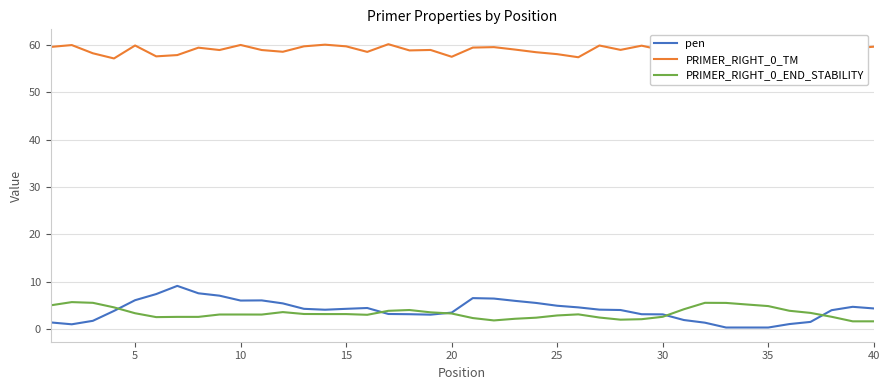

What is the lowest value of the PRIMER_RIGHT_0_END_STABILITY series?

1.6